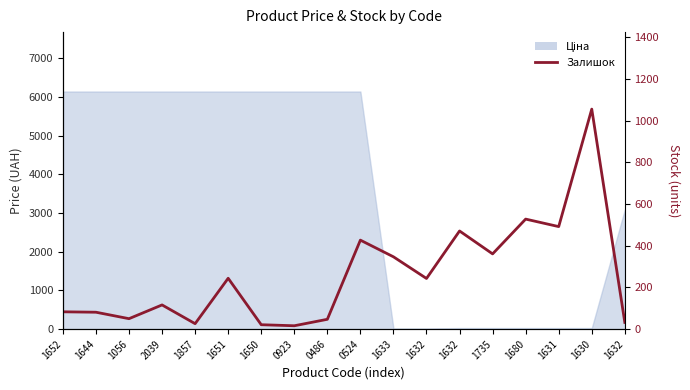

Read the value at 1735, to the nearest 10.

360